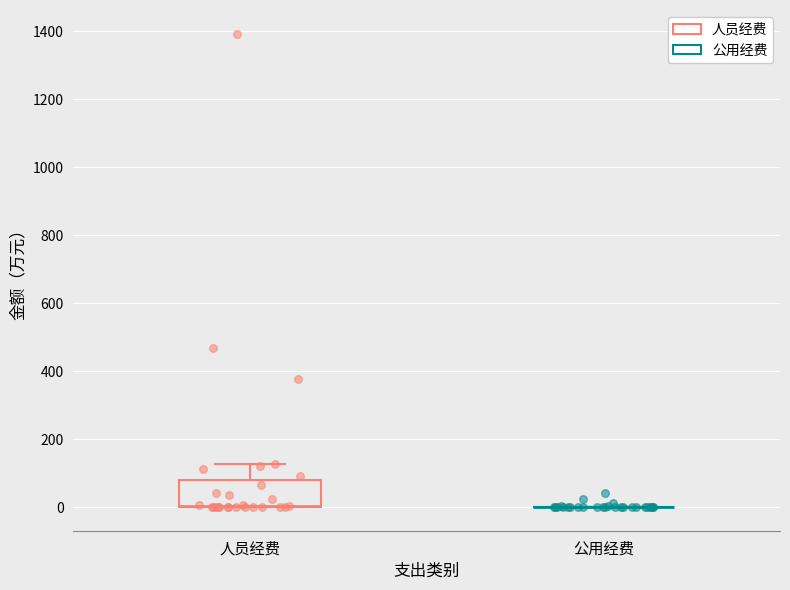

Which series reaches the maximum Y coordinate?

人员经费